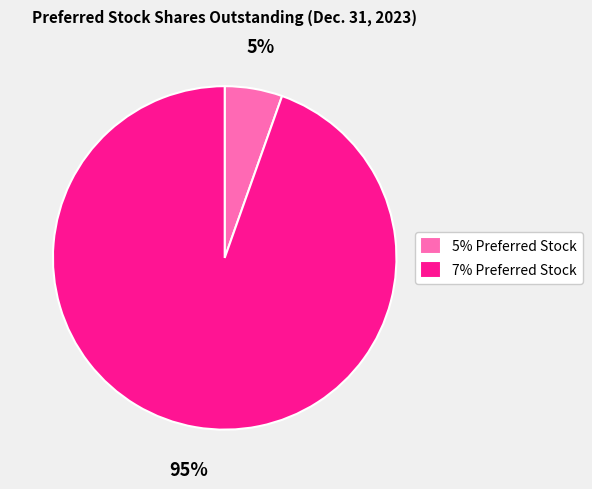

Is 5% Preferred Stock the majority of the pie?

No